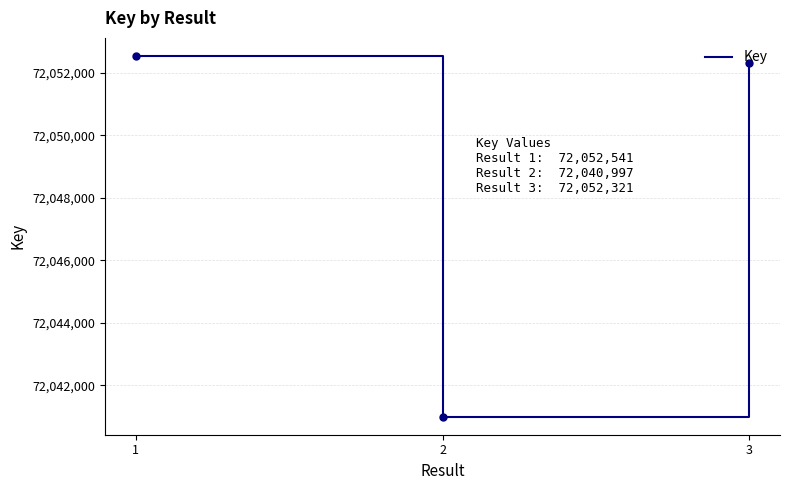

Does the chart have visible grid lines?

Yes